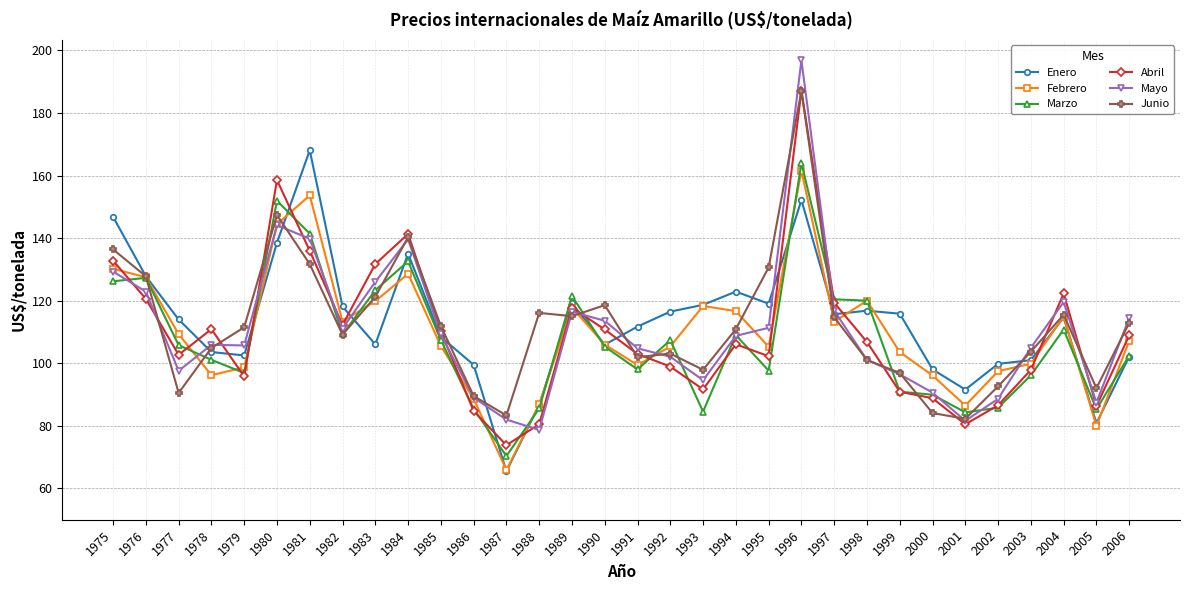

What is the lowest value of the Mayo series?

78.7